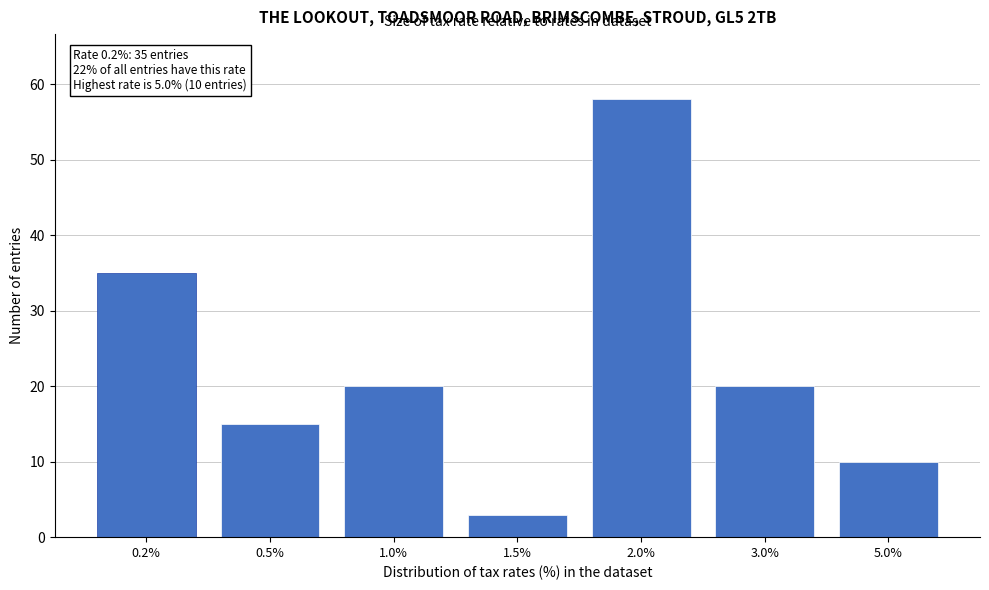

Reading left to right, transcribe all the data shown in this chart.

35	15	20	3	58	20	10